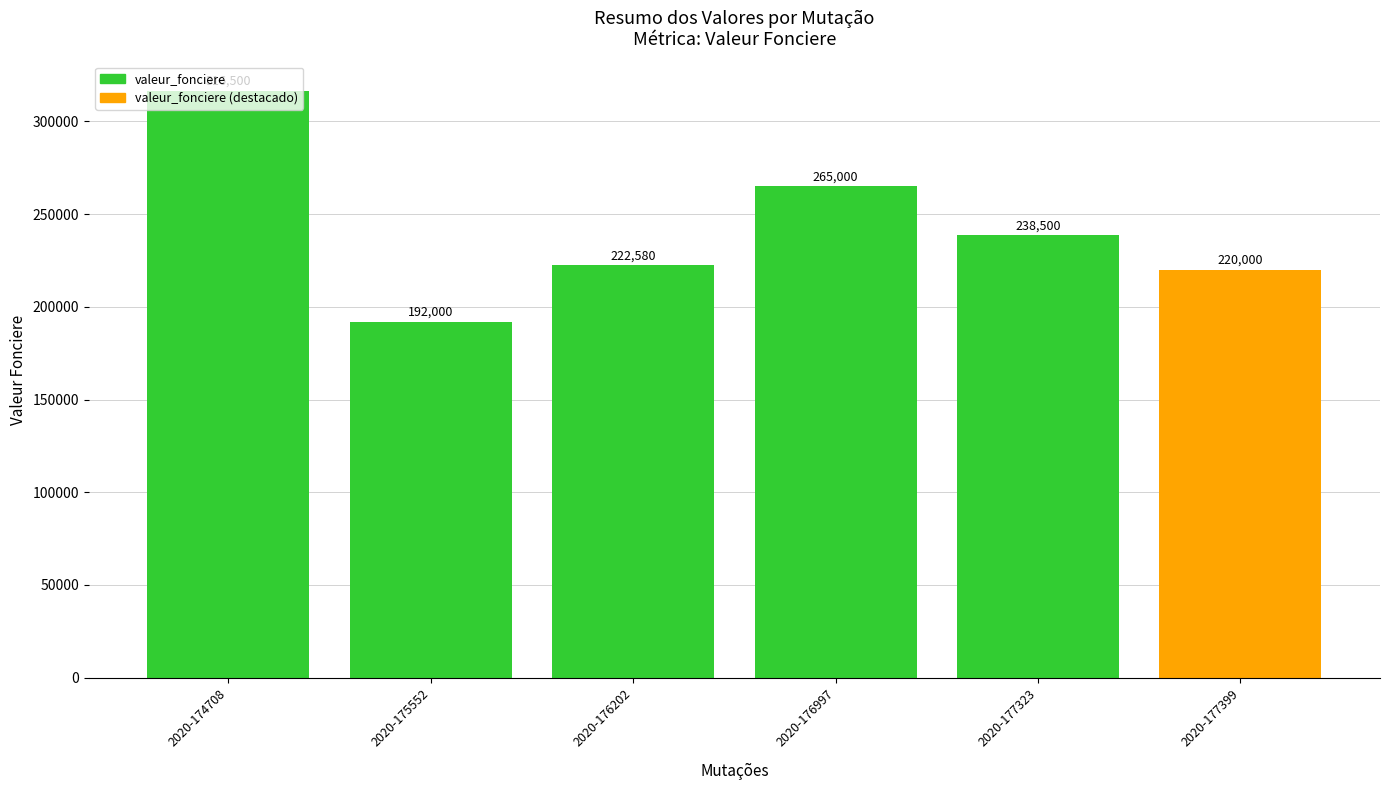

Where does the data first go above 238500?

2020-174708